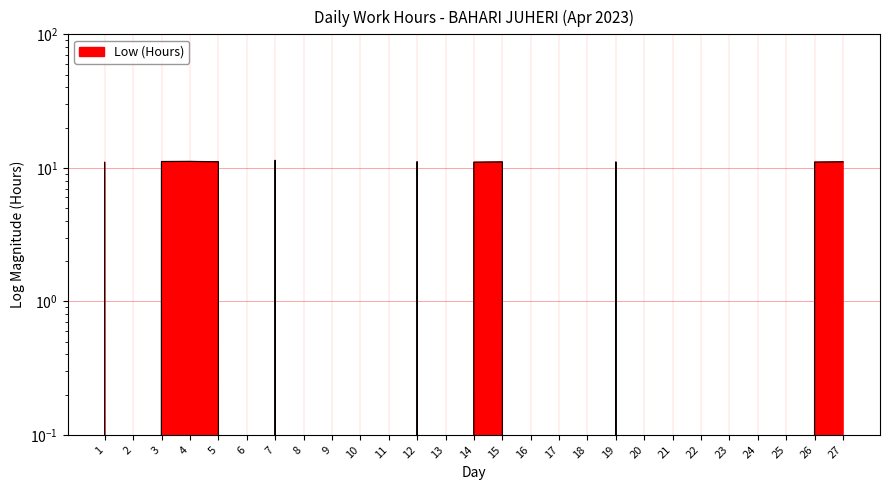

What is the ratio of the value at 19 to the value at 3?

1.0